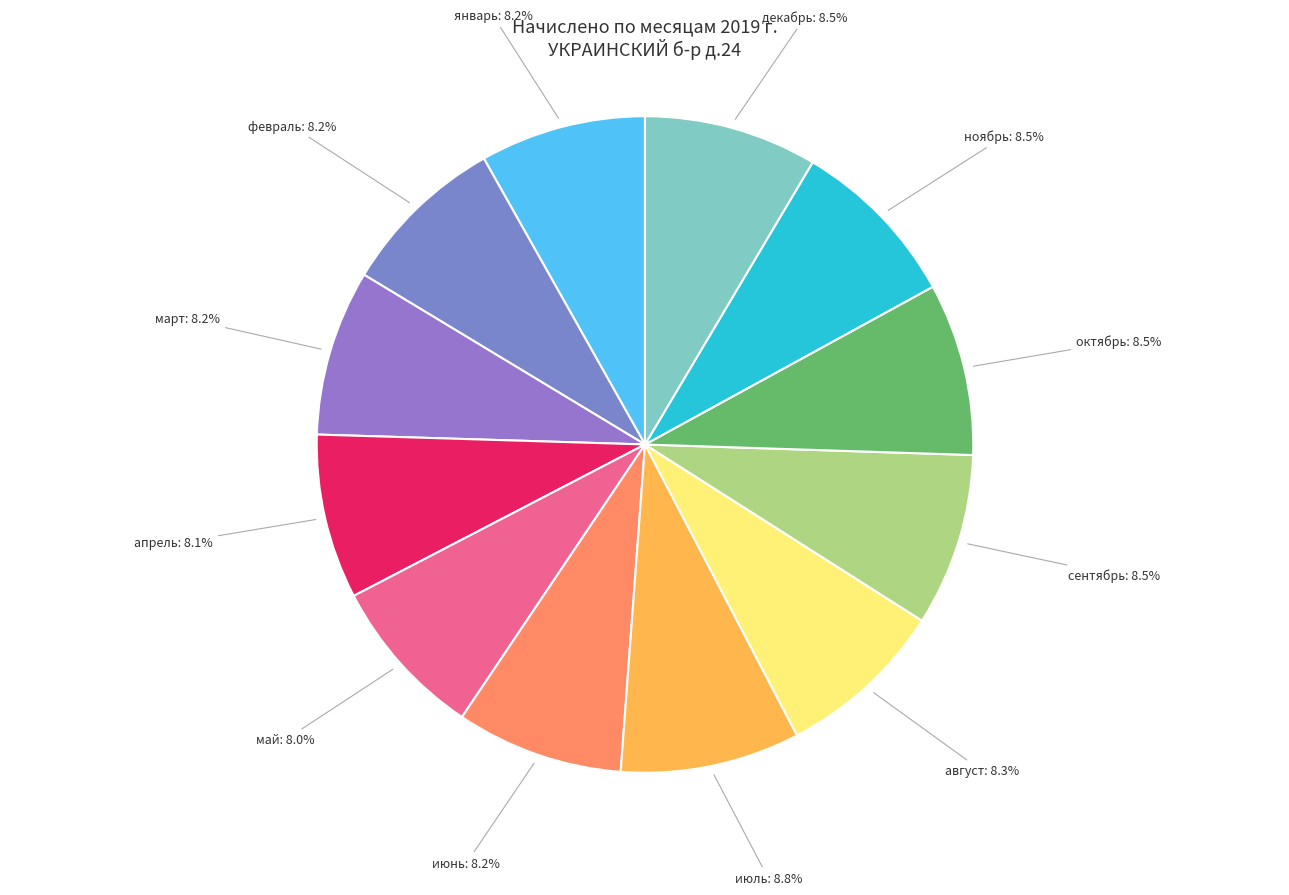

How many slices are in this pie chart?

12